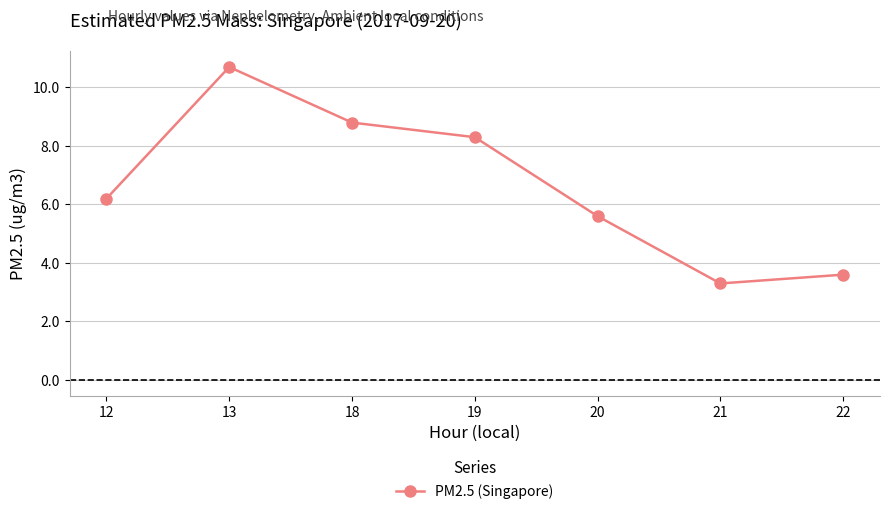

Rank the categories by value from lowest to highest.

21, 22, 20, 12, 19, 18, 13